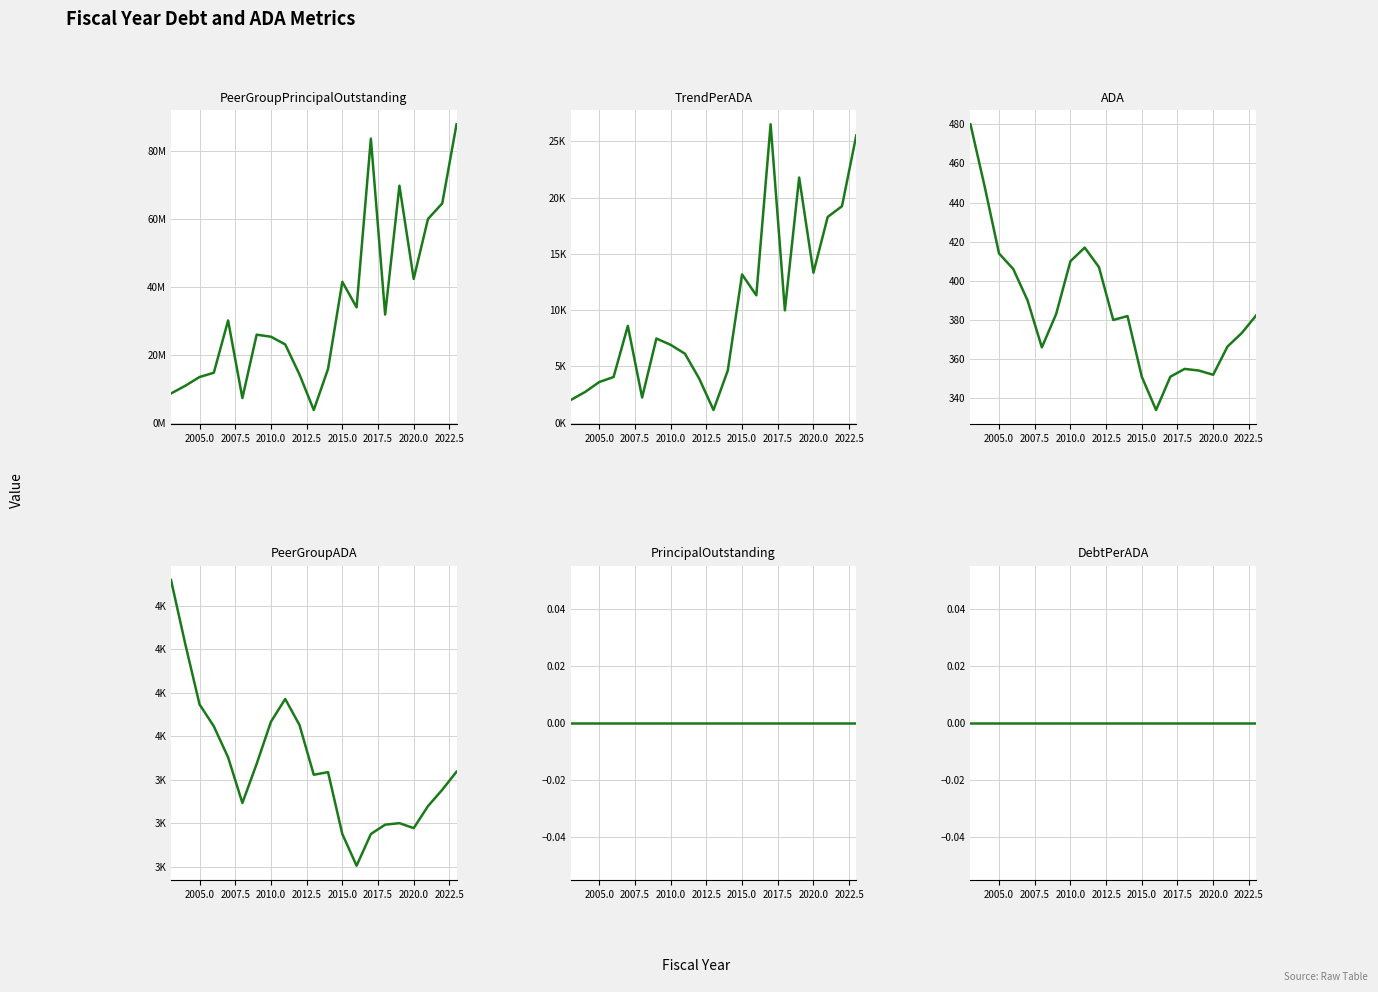

How many lines are shown in the chart?

6